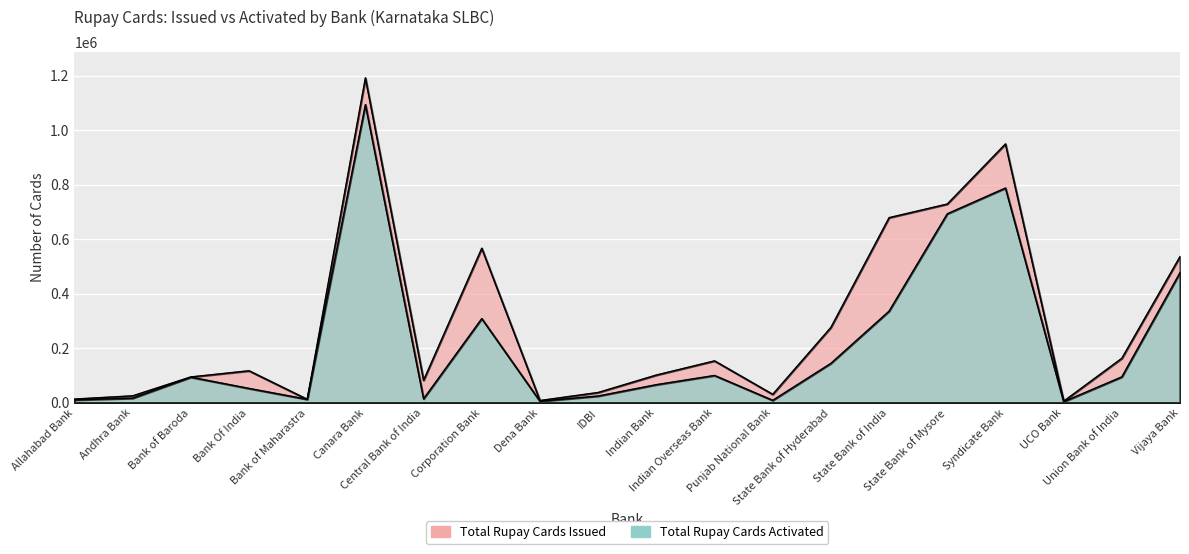

What is the label of the 6th point from the right?

State Bank of India